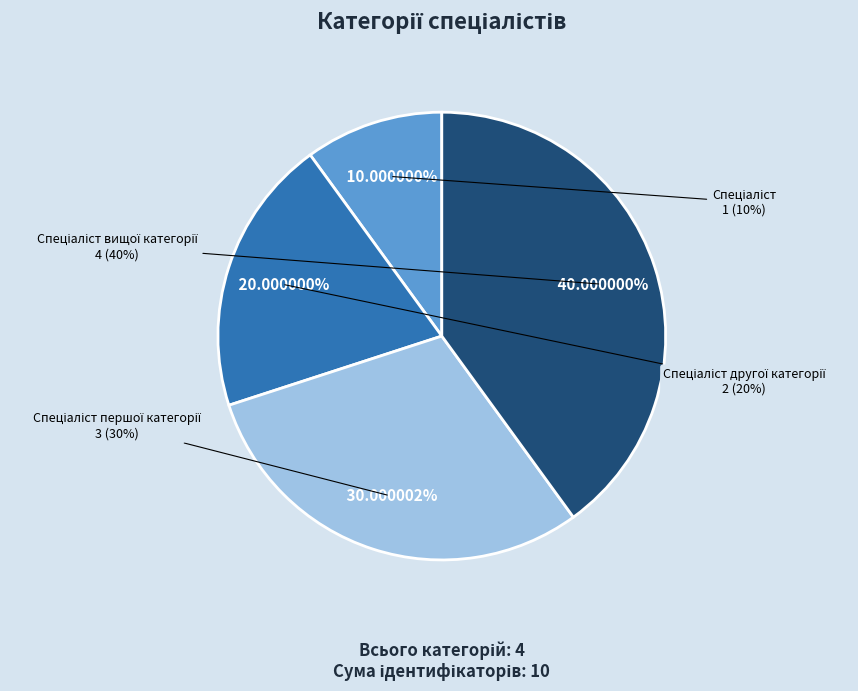

True or false: Спеціаліст accounts for 16% of the total.

False